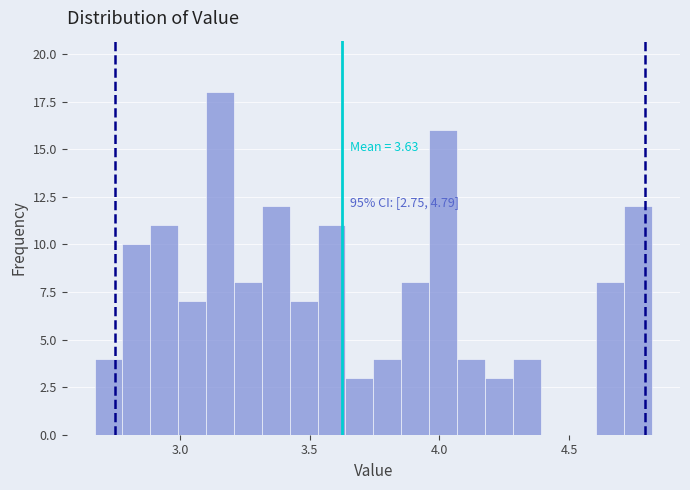

Read against the x-axis, roughly where is the centre of the tallest bar?

3.15